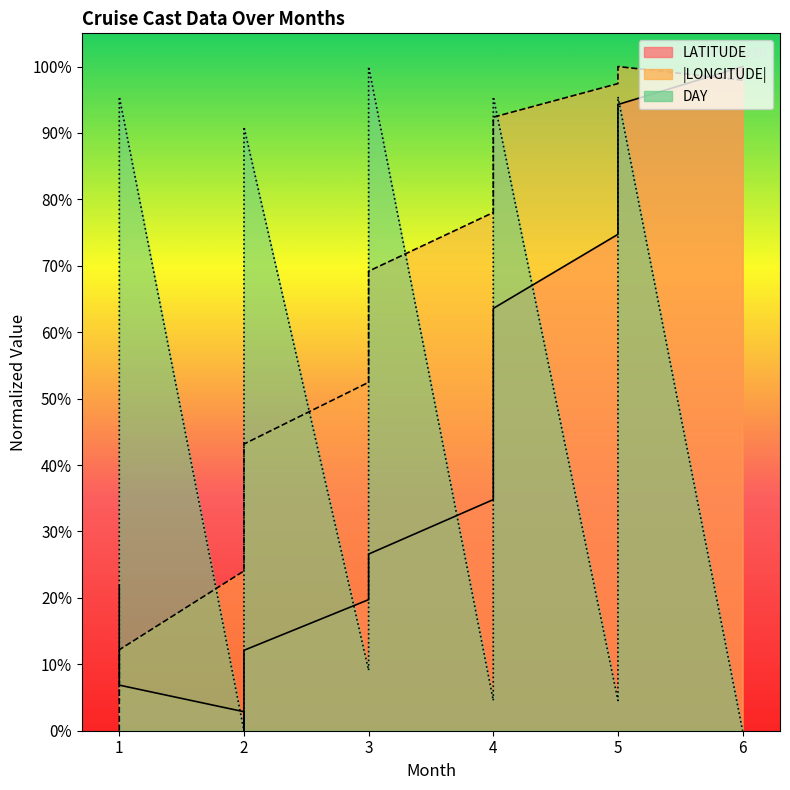

Where does the DAY series first go above 50?

1